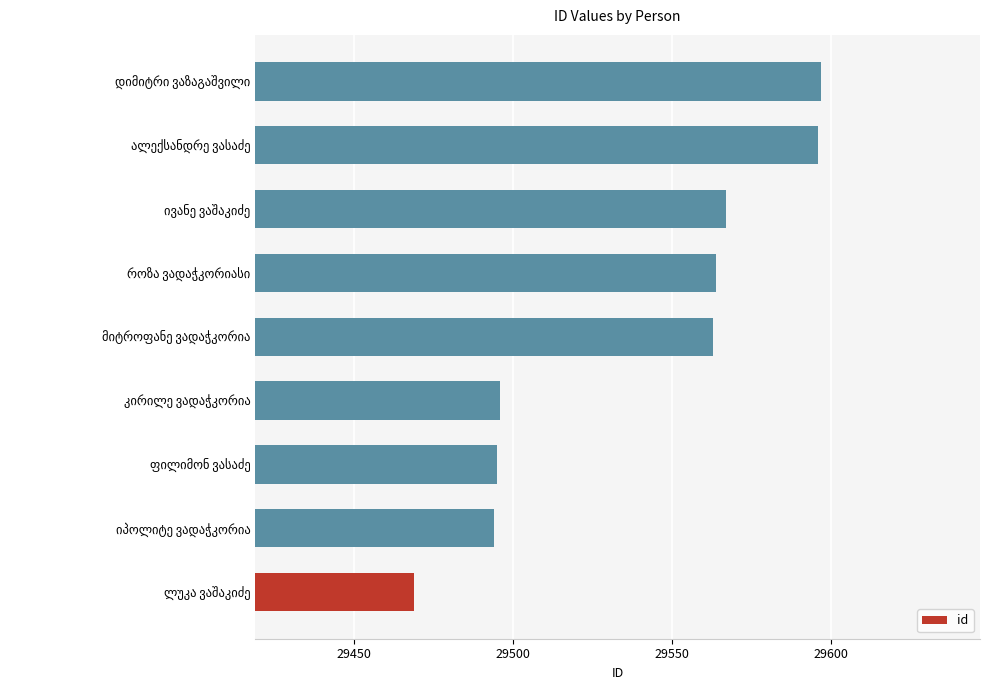

What is the average value?

29538